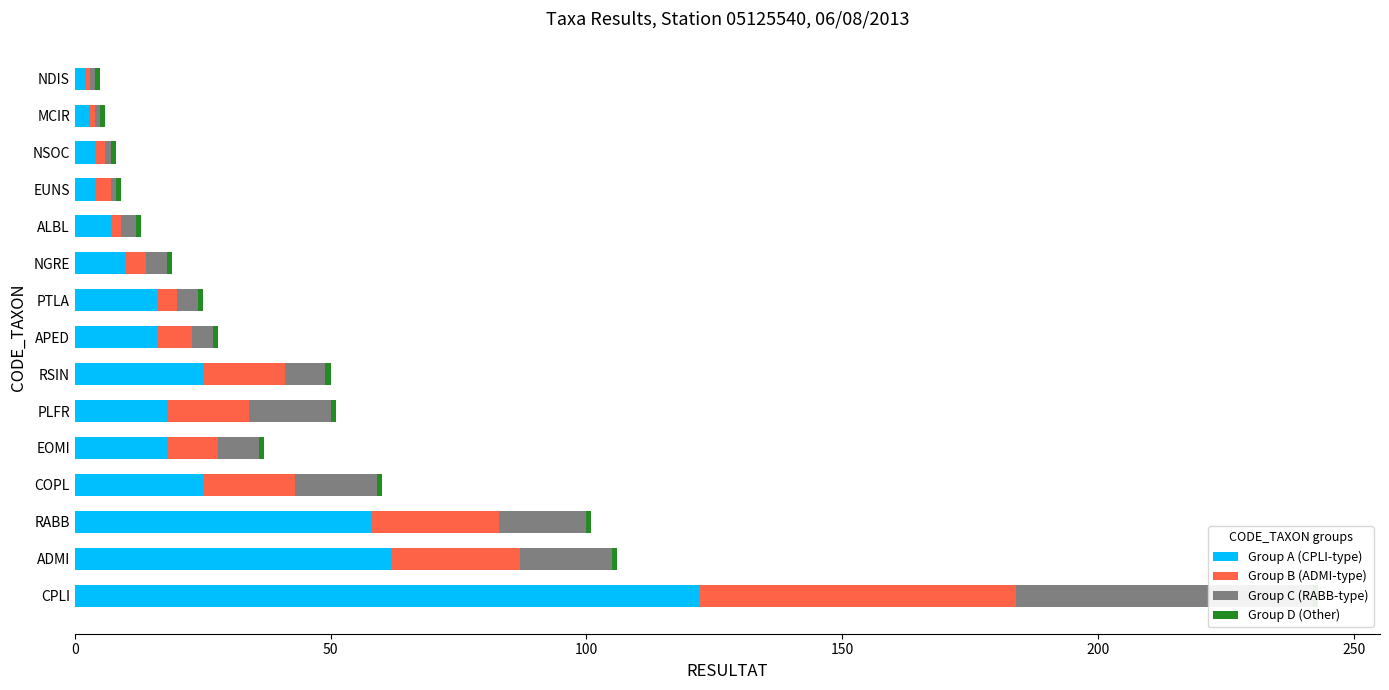

Reading right to left, list all the values displayed in this chart.

Group A (CPLI-type): 2.0	3.0	4.0	4.0	7.0	10.0	16.0	16.0	25.0	18.0	18.0	25.0	58.0	62.0	122.0
Group B (ADMI-type): 1.0	1.0	2.0	3.0	2.0	4.0	4.0	7.0	16.0	16.0	10.0	18.0	25.0	25.0	62.0
Group C (RABB-type): 1.0	1.0	1.0	1.0	3.0	4.0	4.0	4.0	8.0	16.0	8.0	16.0	17.0	18.0	58.0
Group D (Other): 0.6	0.6	0.6	0.6	0.6	0.6	0.6	0.6	0.6	0.6	0.6	0.6	0.6	0.6	0.6